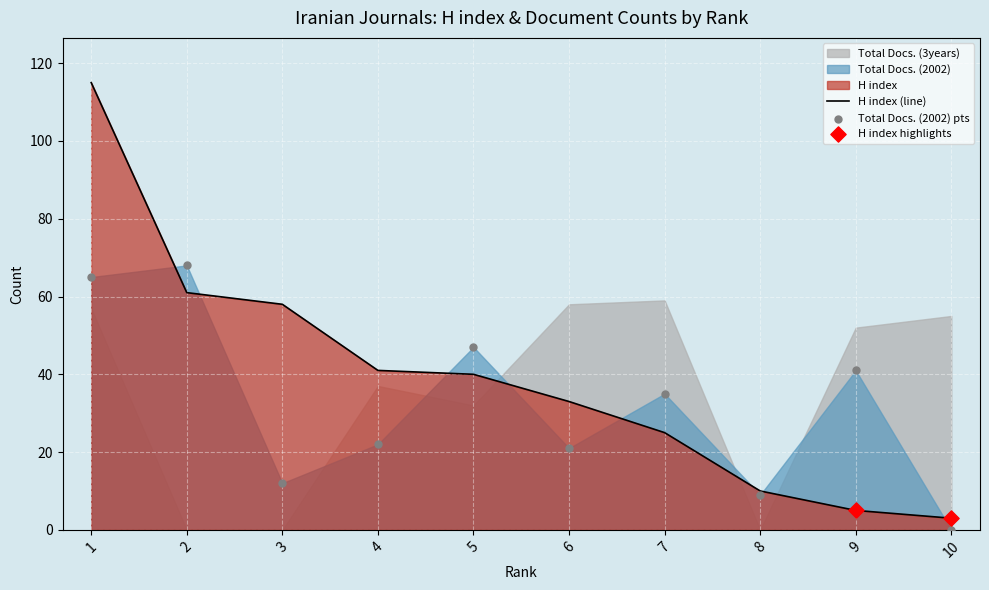

Which series has the largest total across all categories?

H index